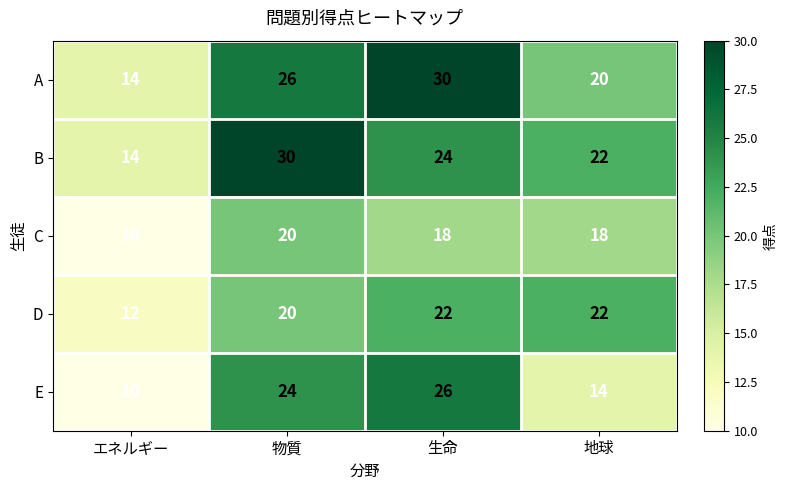

Between 物質 and 地球, which series saw the biggest shift?

E